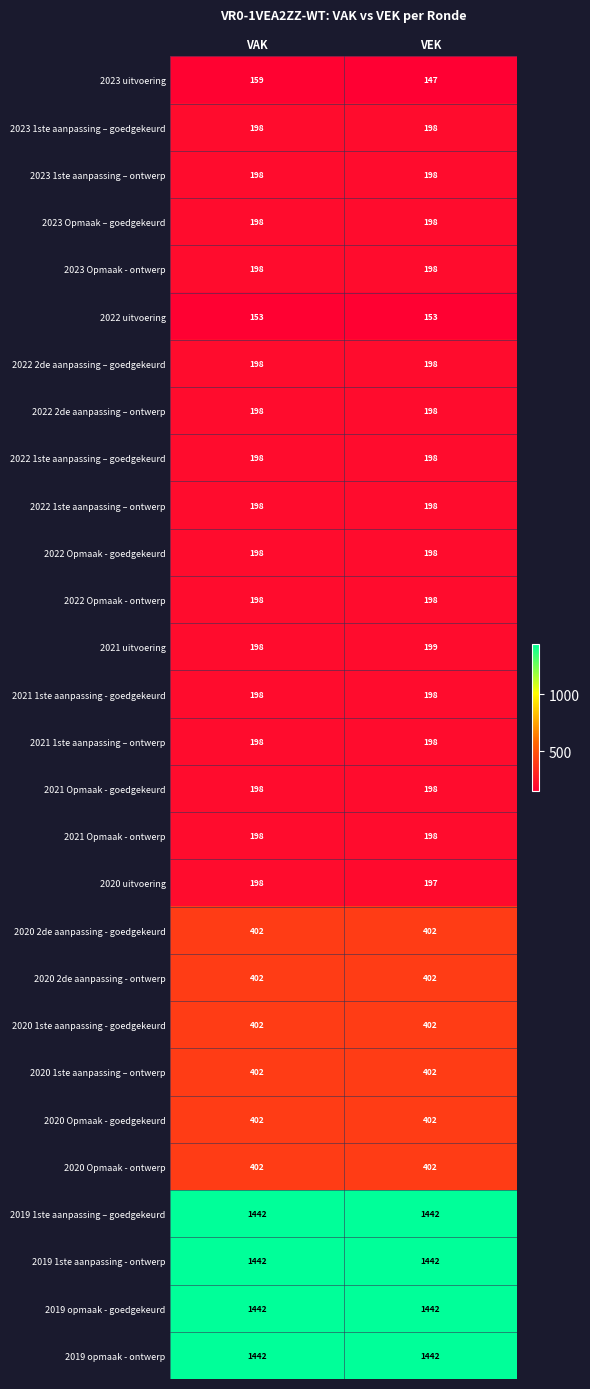

The value of 2023 1ste aanpassing – goedgekeurd at VAK is 198. True or false?

True